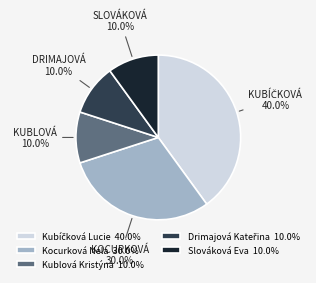

What portion of the pie excludes Kublová Kristýna 10.0%?

90.0%